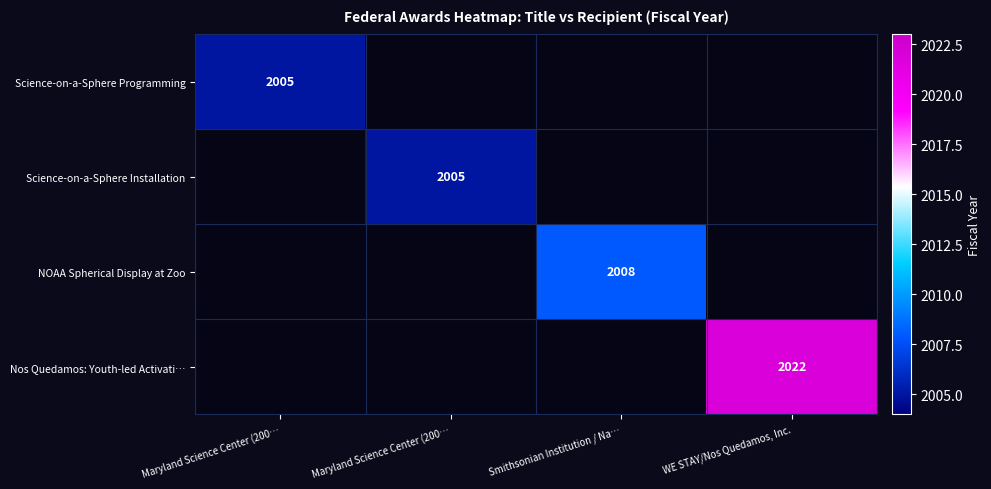

Rank the categories by NOAA Spherical Display at Zoo value from lowest to highest.

Maryland Science Center (200…, Maryland Science Center (200…, WE STAY/Nos Quedamos, Inc., Smithsonian Institution / Na…